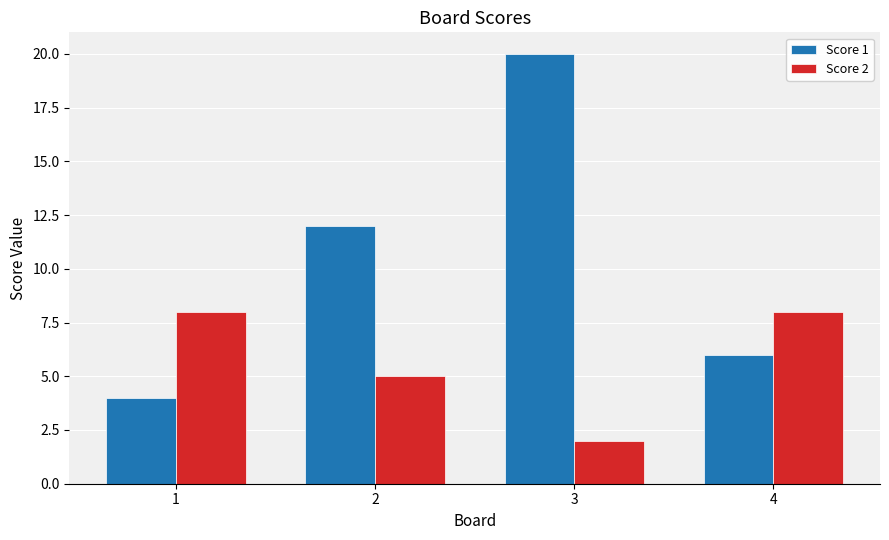

What is the spread (max minus min) of values at 1?

4